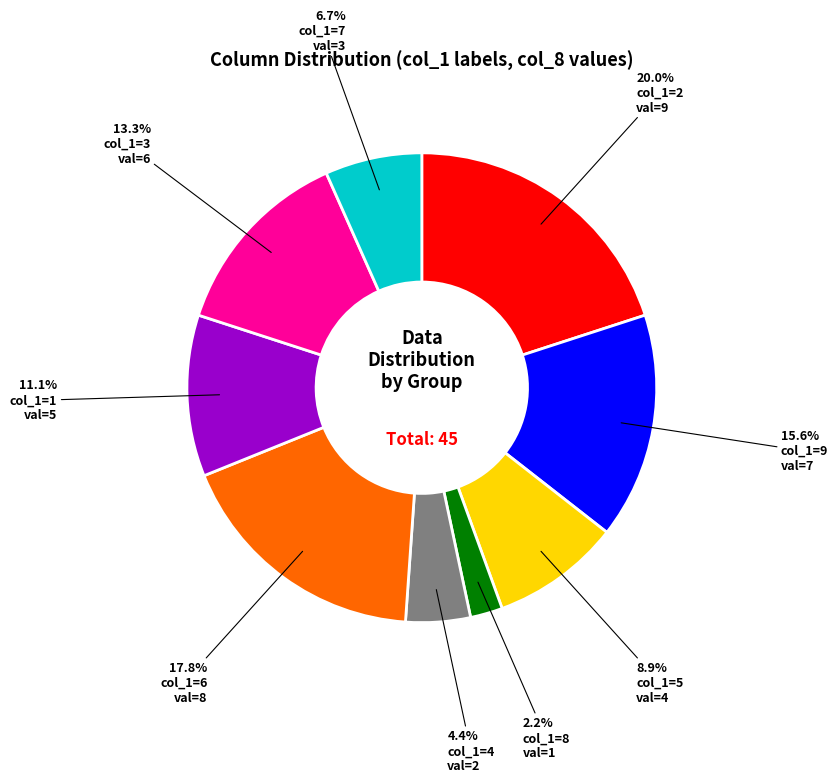

Which category has the smallest portion of the pie?

col_1=8